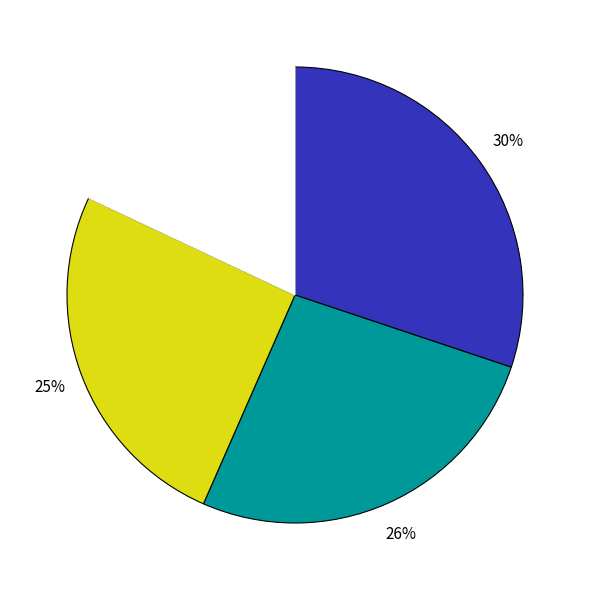

Is there a majority slice in this chart?

No